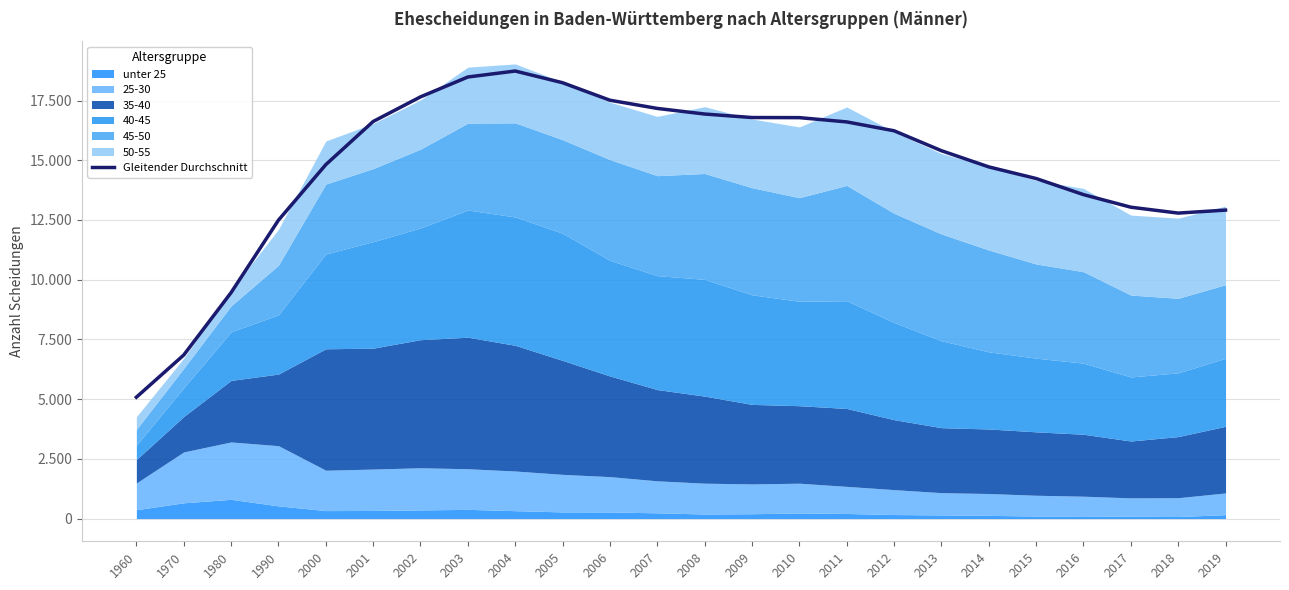

The chart shows a value of 2423.5 at 1970. True or false?

False